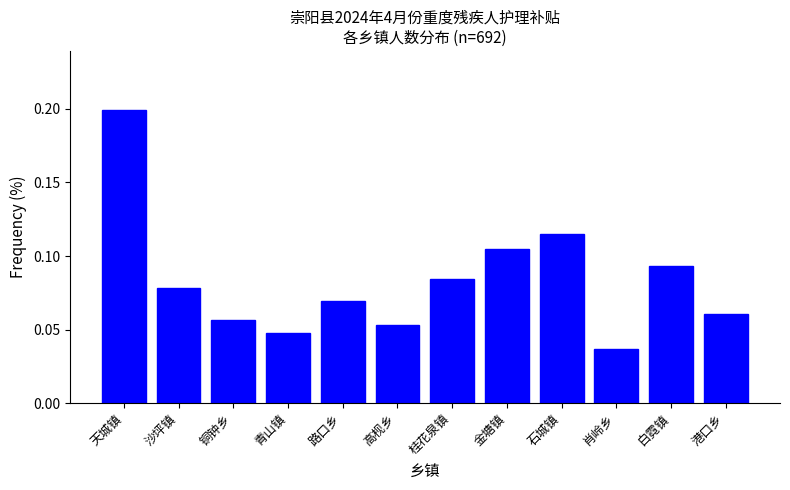

What is the label of the 12th bar from the left?

港口乡